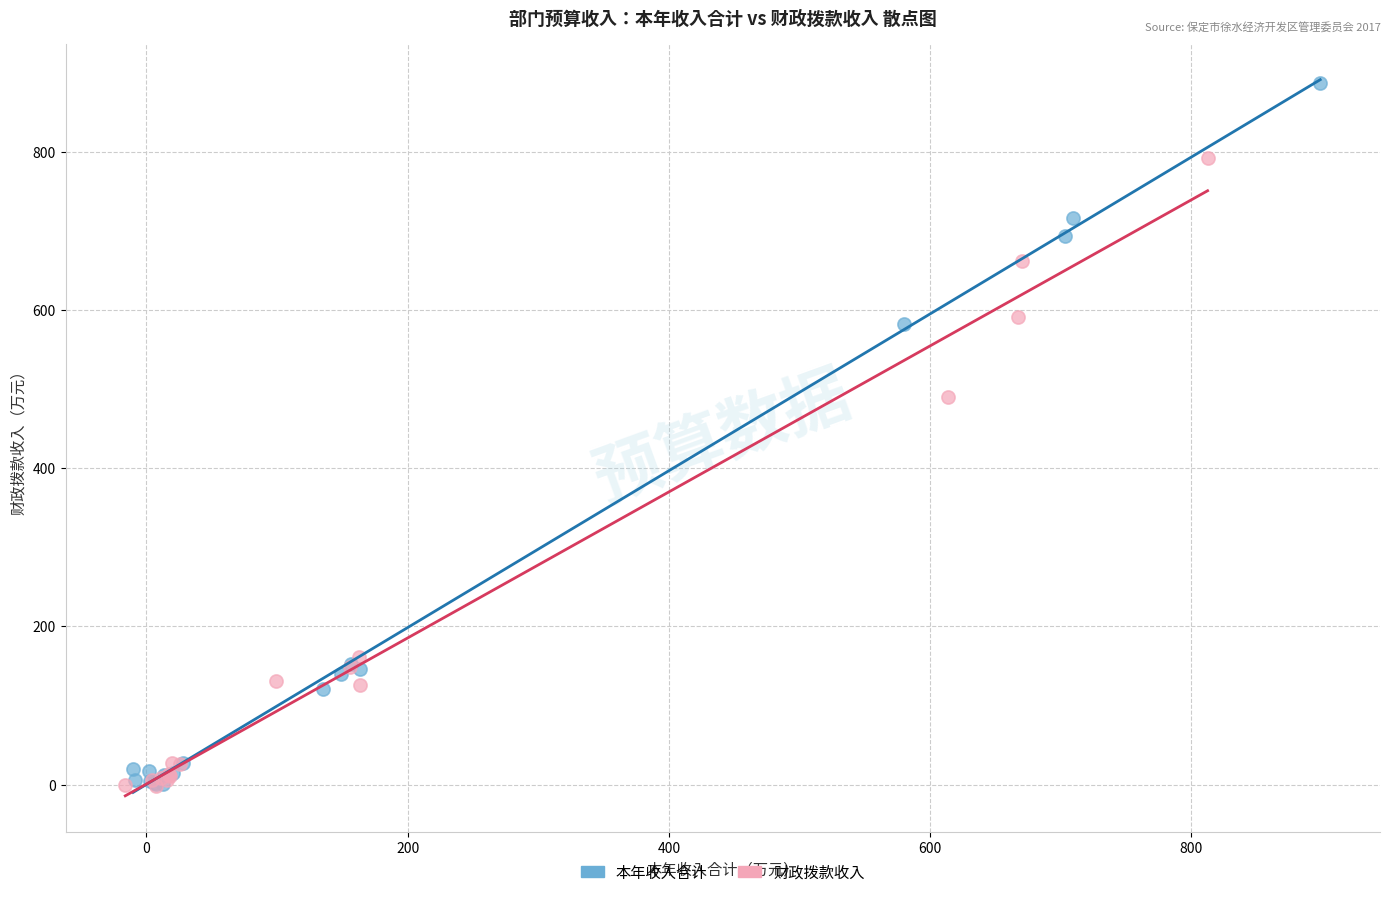

Which series contains the highest Y value?

本年收入合计